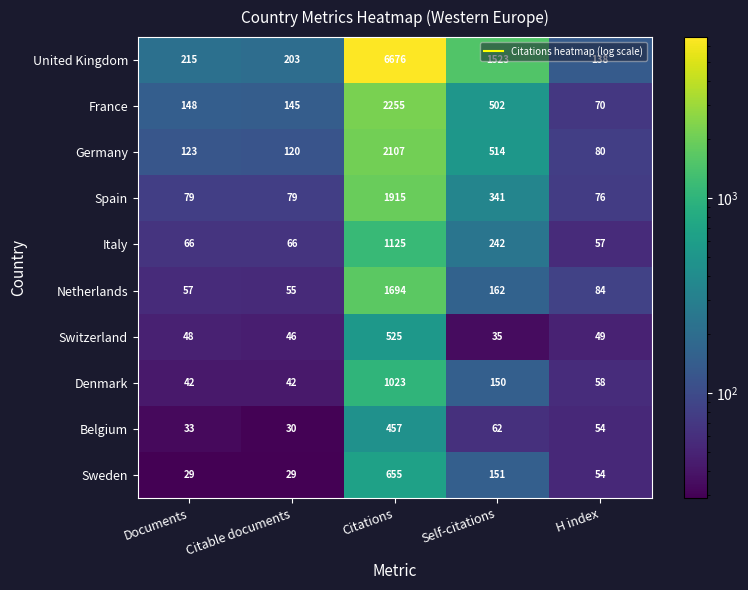

What is the sum of all Sweden values?

918